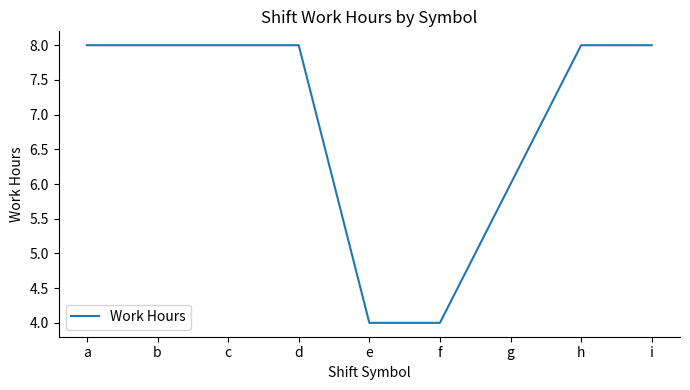

What is the greatest value displayed?

8.0